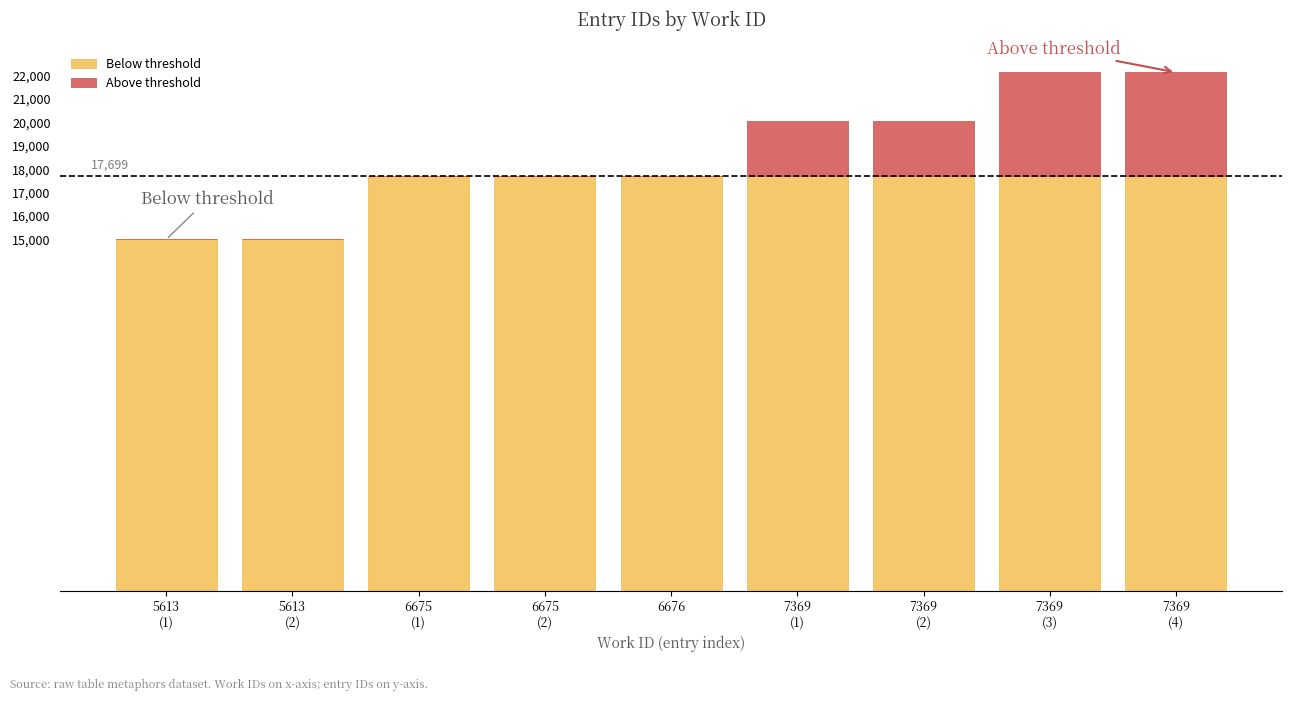

At how many categories does at least one series exceed 12617?

9